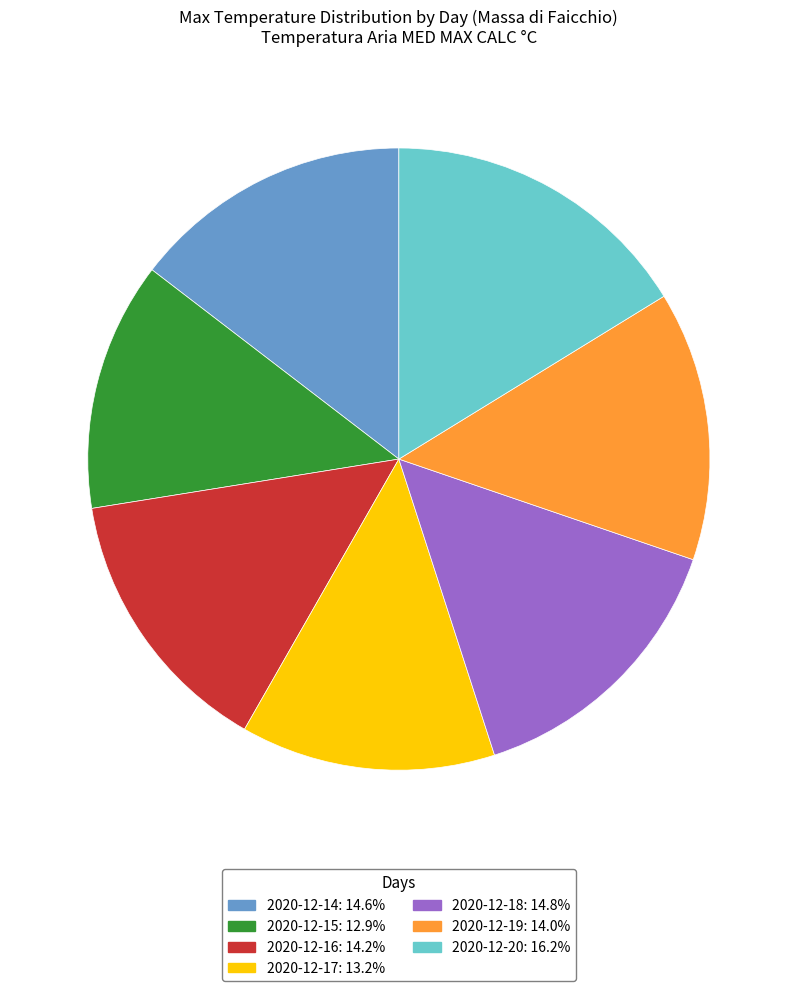

Is it true that 2020-12-18 is 15% of the pie?

True